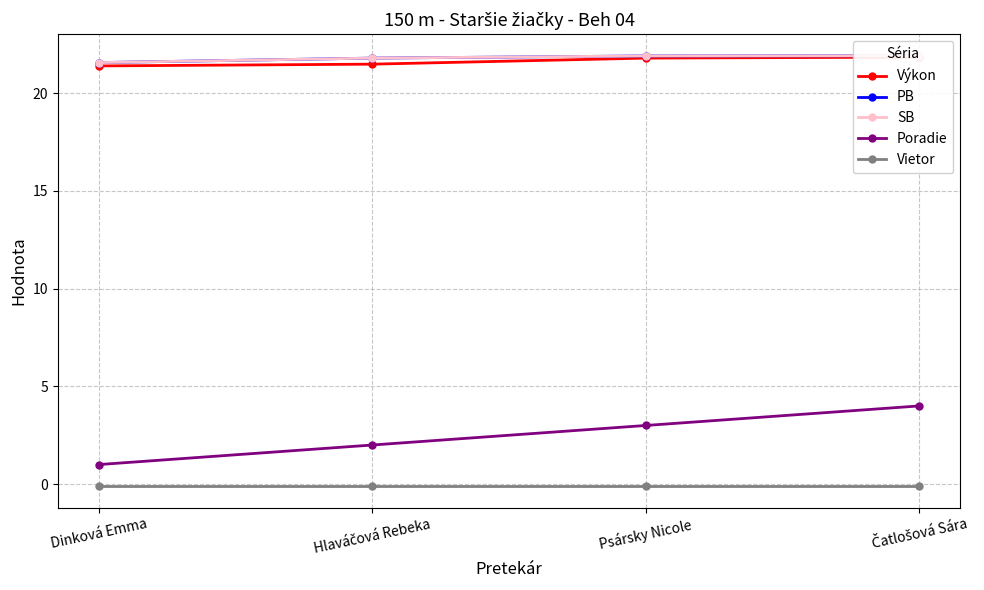

Is this an area chart (filled region under the line)?

No